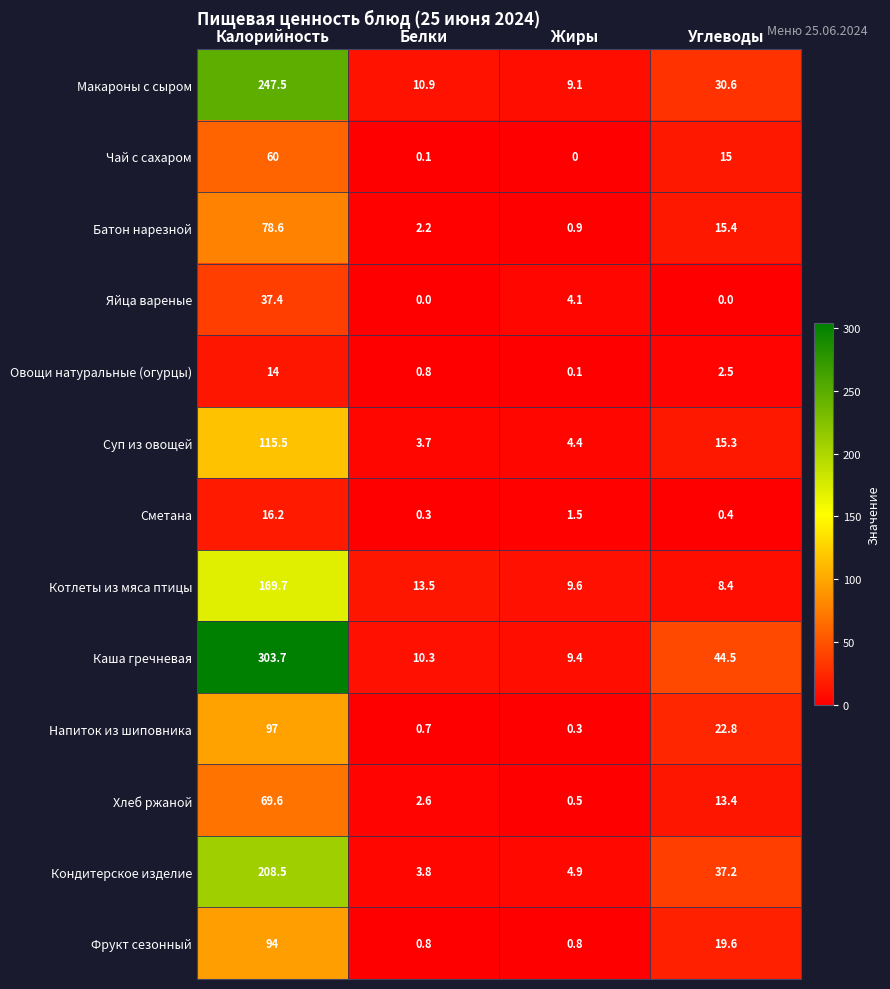

How many values in the Макароны с сыром series exceed 30?

2